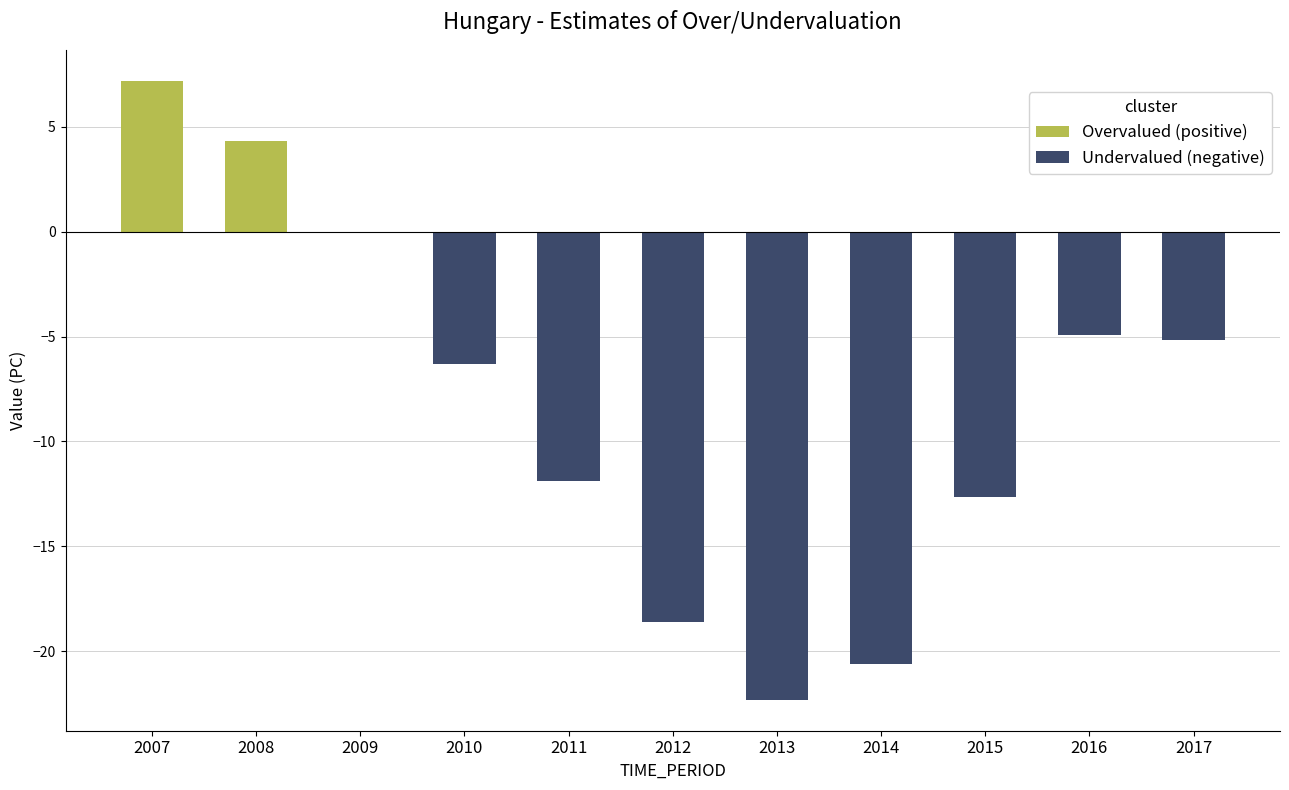

Reading left to right, transcribe all the data shown in this chart.

7.2	4.3	-0.1	-6.3	-11.9	-18.6	-22.3	-20.6	-12.6	-4.9	-5.2